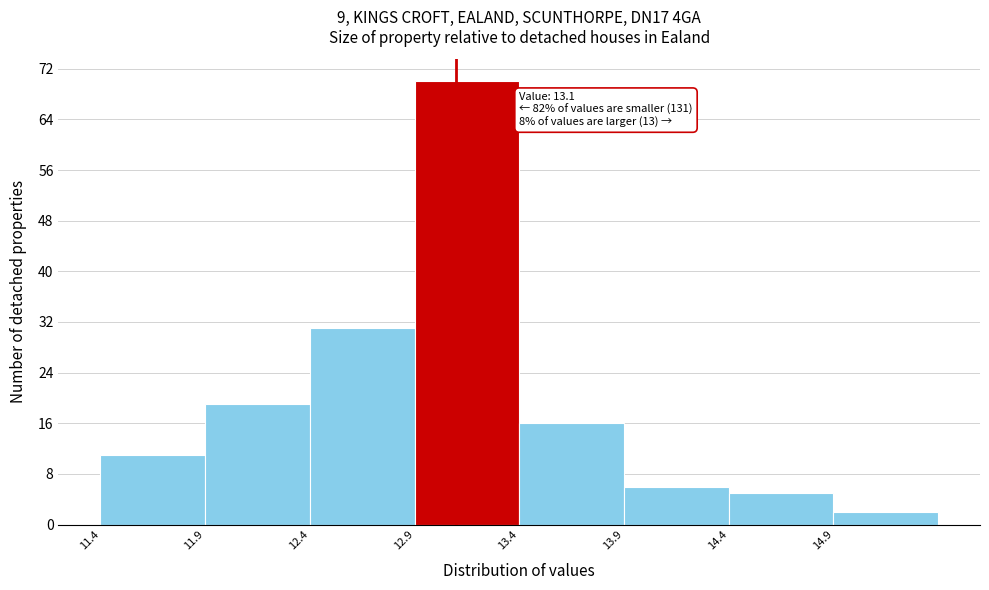

Which range on the x-axis has the tallest bar?

12.9 to 13.4